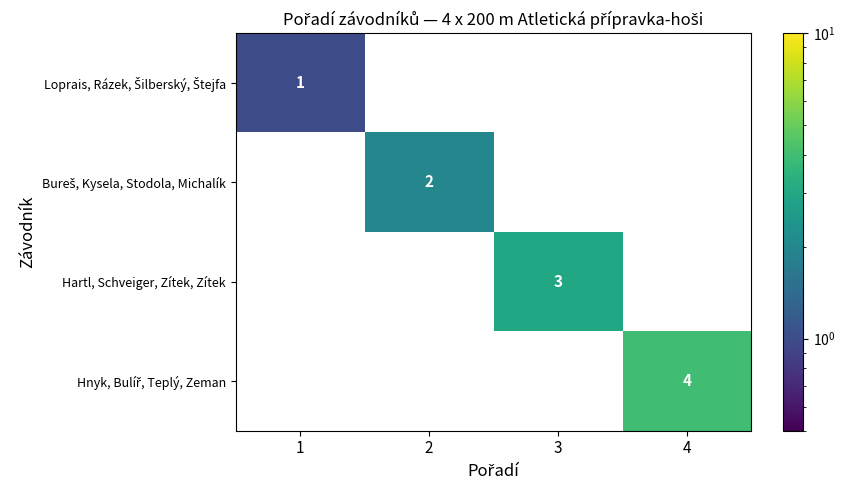

Which label corresponds to the largest value in the chart?

4